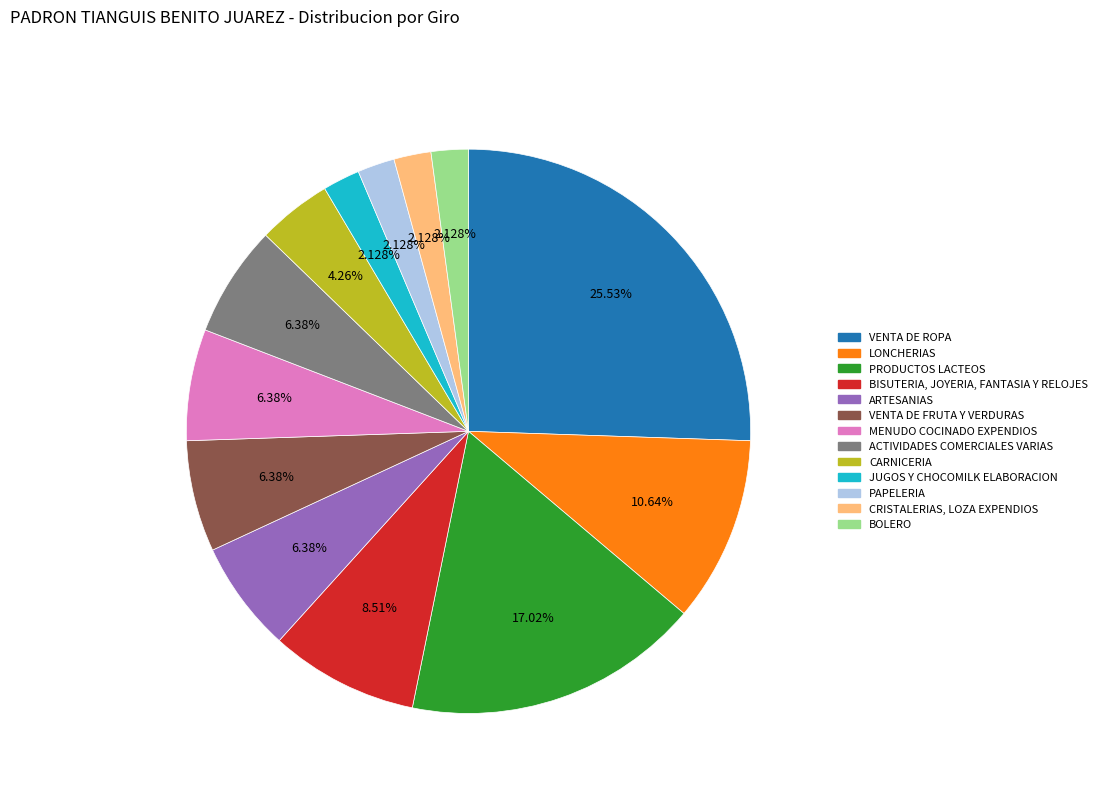

Is it true that PAPELERIA is 2% of the pie?

True